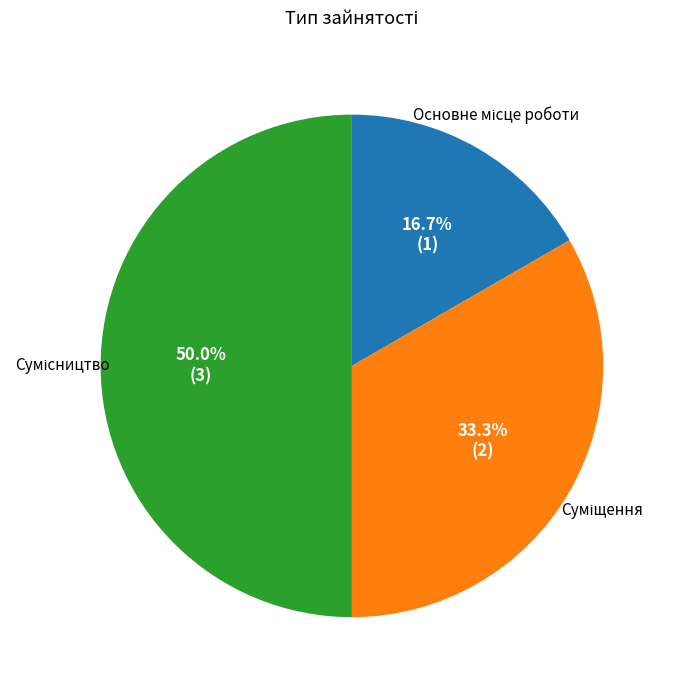

Approximately how many times larger is the value at Сумісництво compared to Основне місце роботи?

3.0